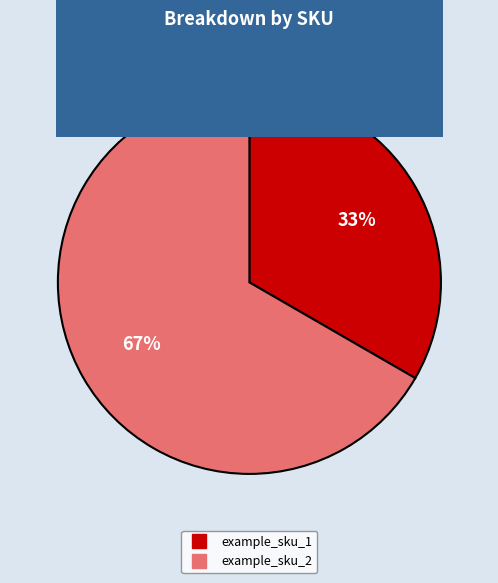

Is example_sku_1 the majority of the pie?

No